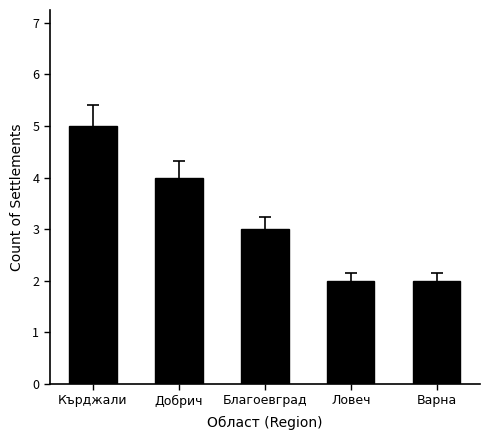

Reading left to right, what are all the values shown in this chart?

Кърджали=5	Добрич=4	Благоевград=3	Ловеч=2	Варна=2